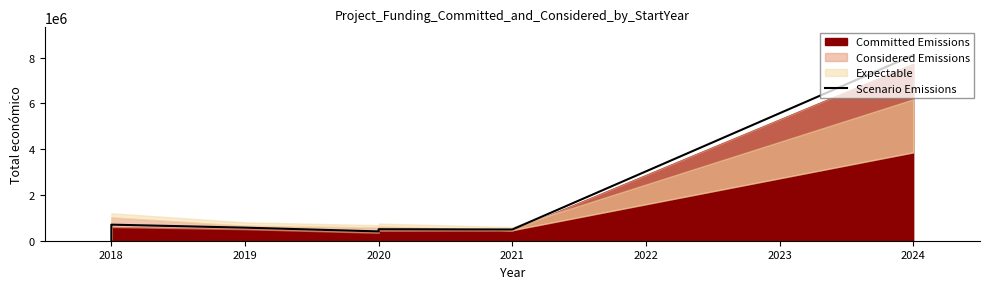

Is it true that the value at 2020 is 273079.5?

False